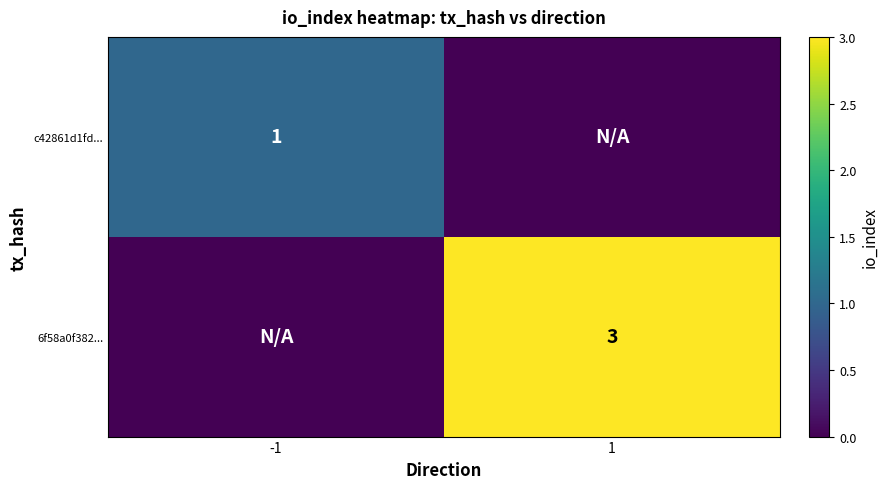

True or false: c42861d1fd... has a value of 0 at -1.

False